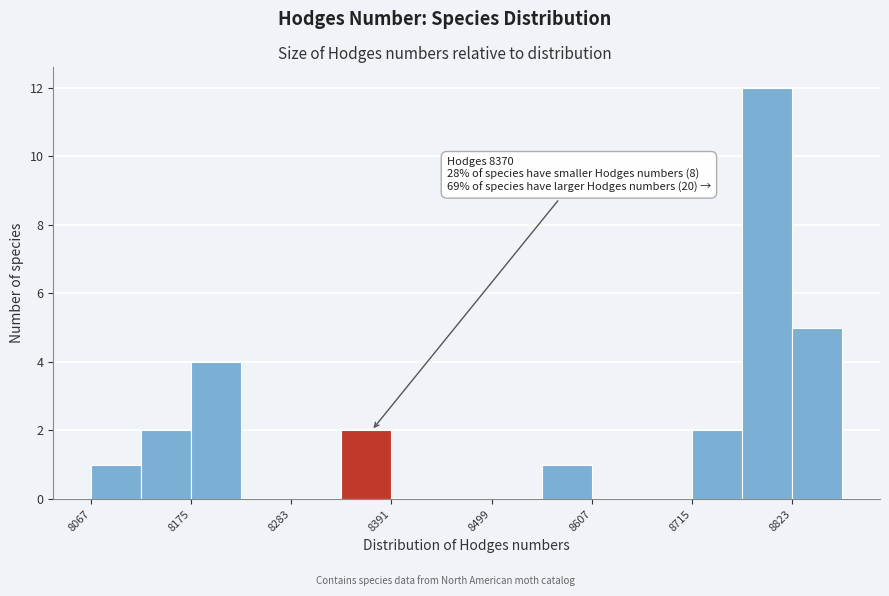

Read against the x-axis, roughly where is the centre of the tallest bar?

8800